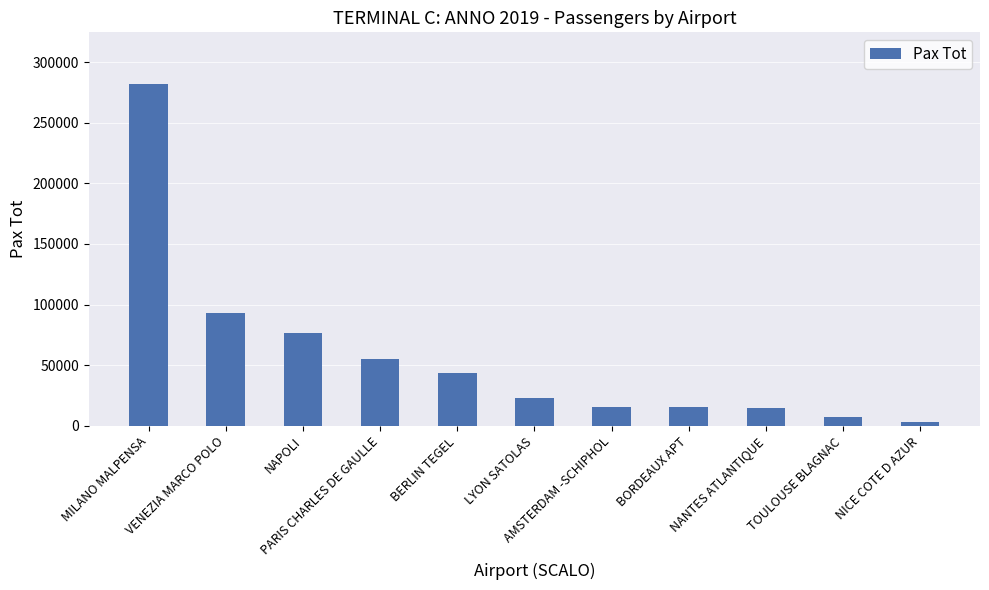

What is the difference between the maximum and second lowest values?

274691